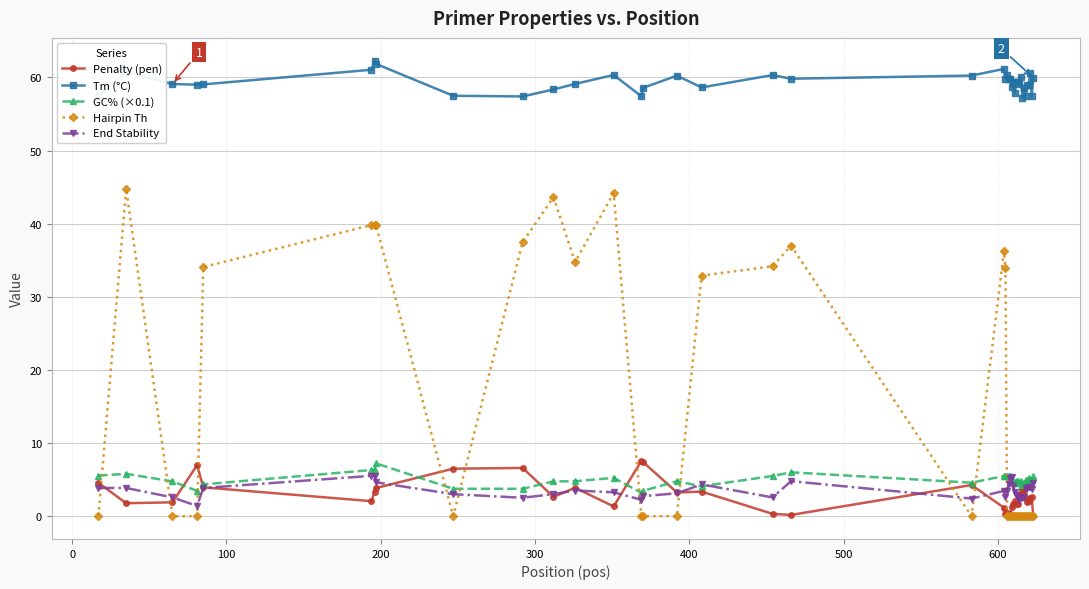

What is the average value of the Tm (°C) series?

59.3